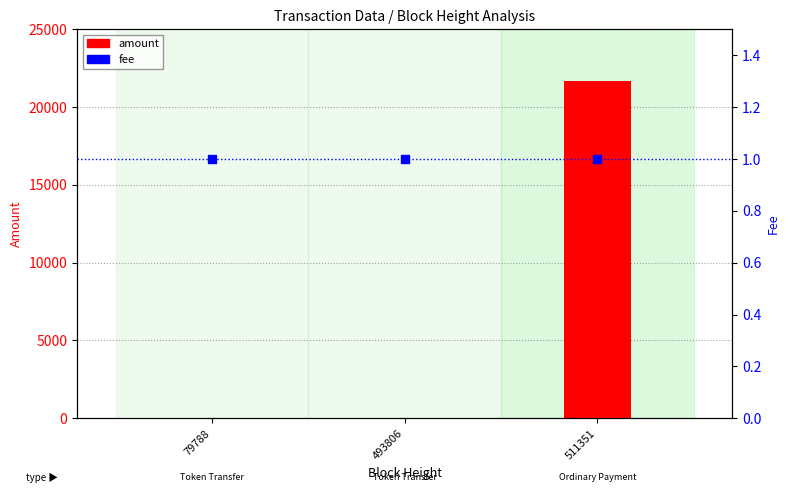

Which series has the widest spread of Y values?

amount